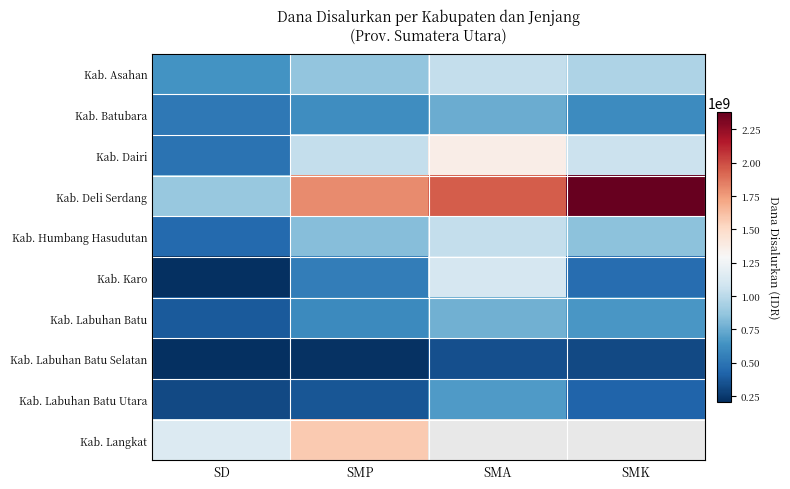

At which label does Kab. Batubara reach its peak?

SMA